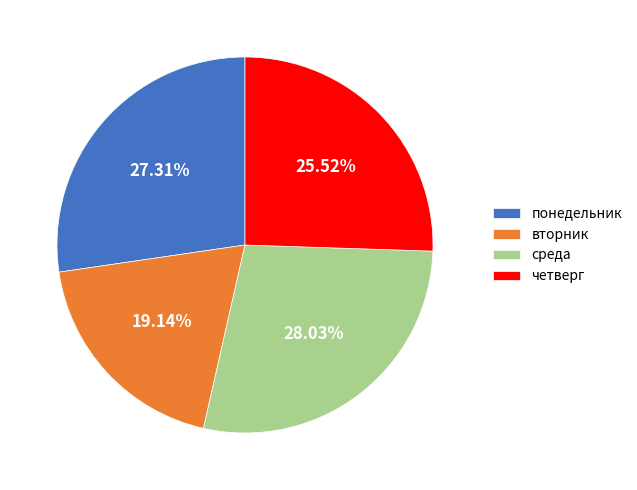

Rank the categories by value from highest to lowest.

среда, понедельник, четверг, вторник